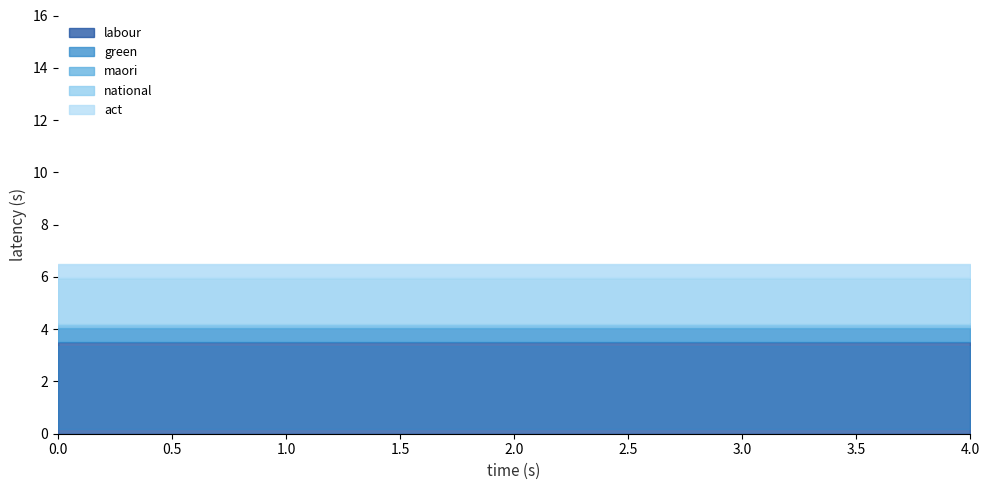

After their last crossing, which series has the higher values: maori or green?

maori